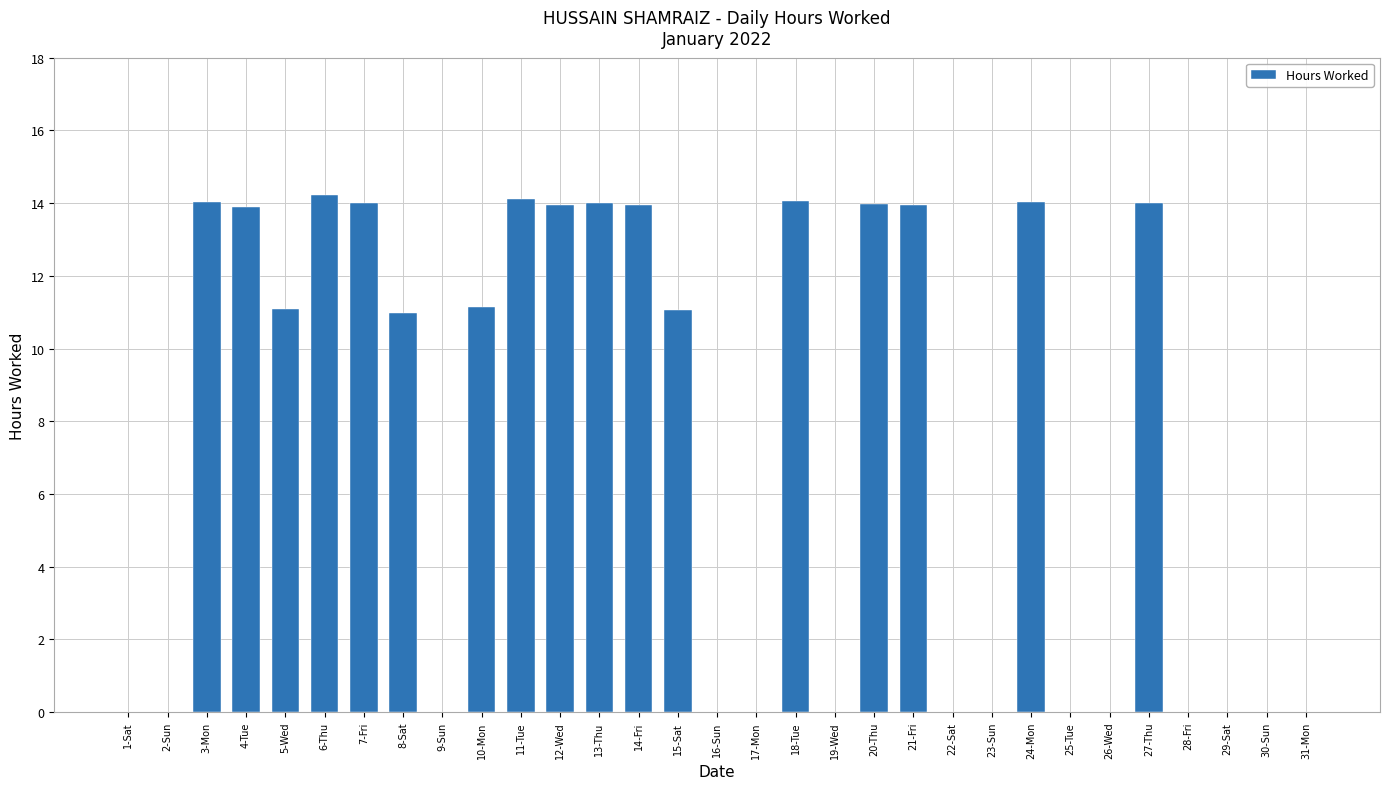

What is the maximum value shown in the chart?

14.2